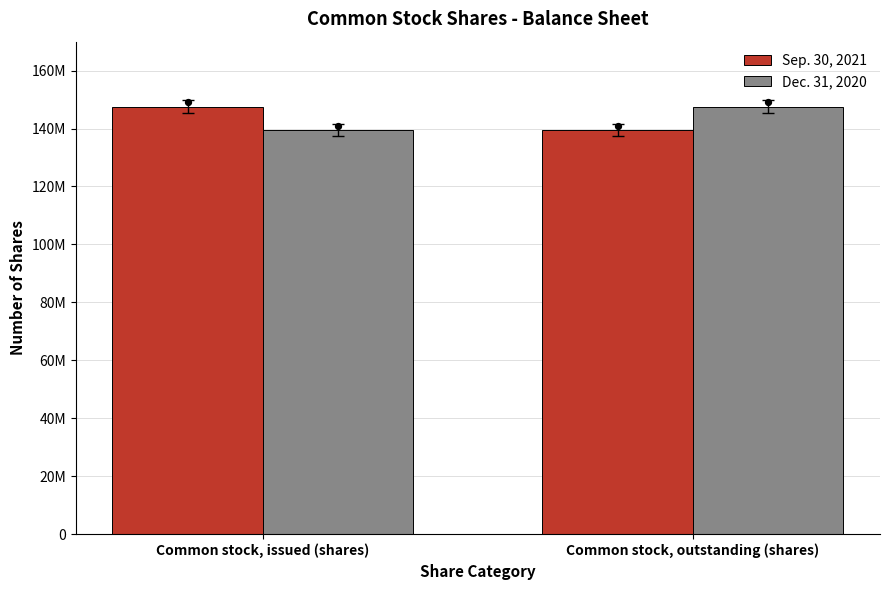

At how many categories does at least one series exceed 145106046?

2